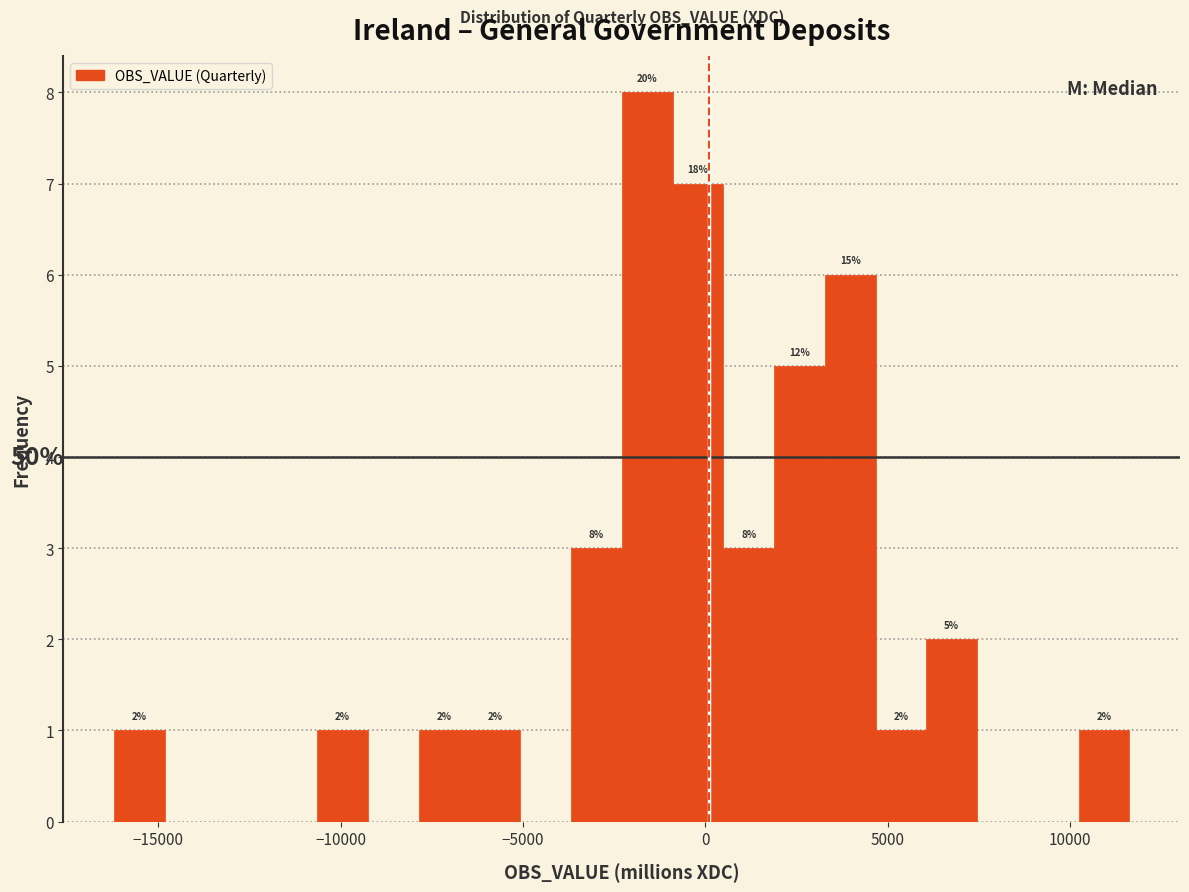

Around what value on the x-axis is the tallest bar? Give the approximate position of its centre, as read against the axis.

-1500